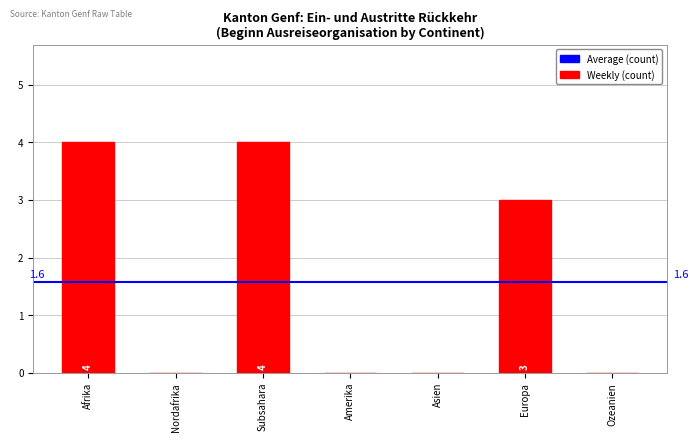

Which has a higher value, Subsahara or Amerika?

Subsahara